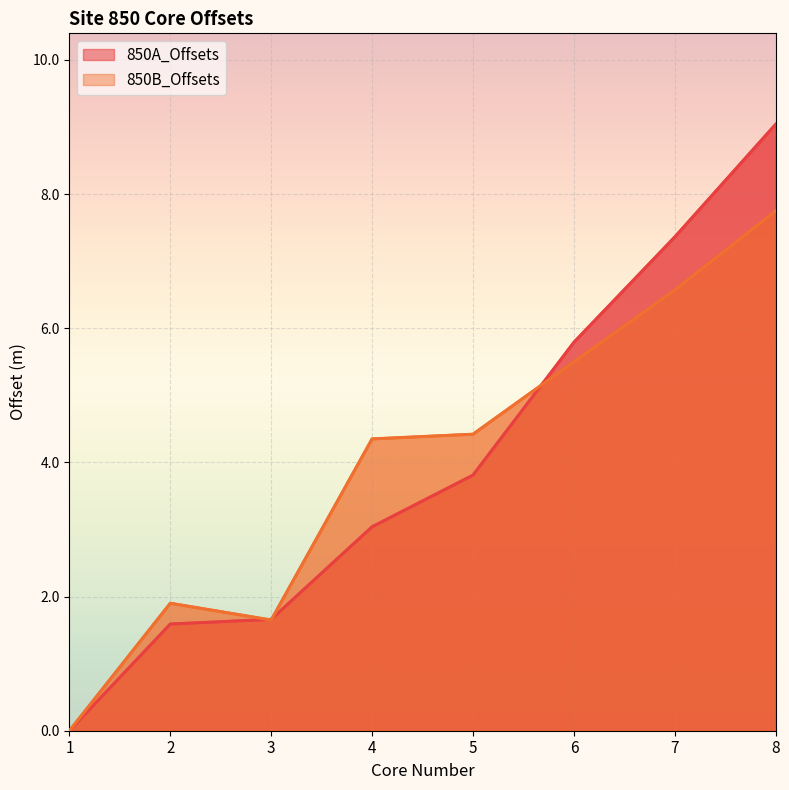

How many positive values does the 850A_Offsets series have?

7